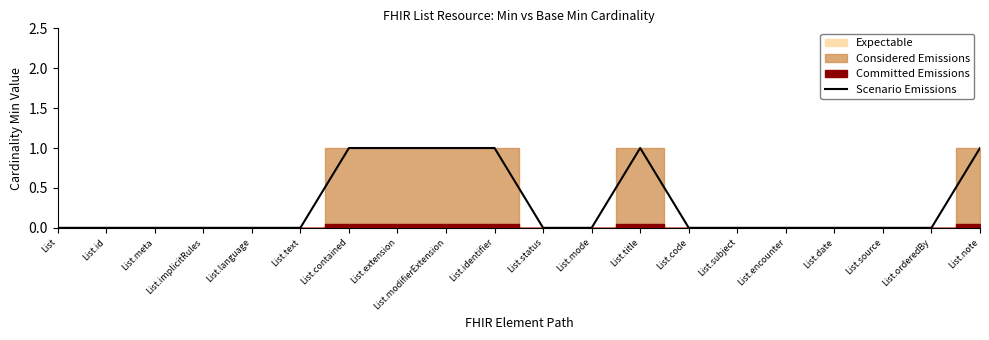

The value at List.implicitRules is -1. True or false?

False